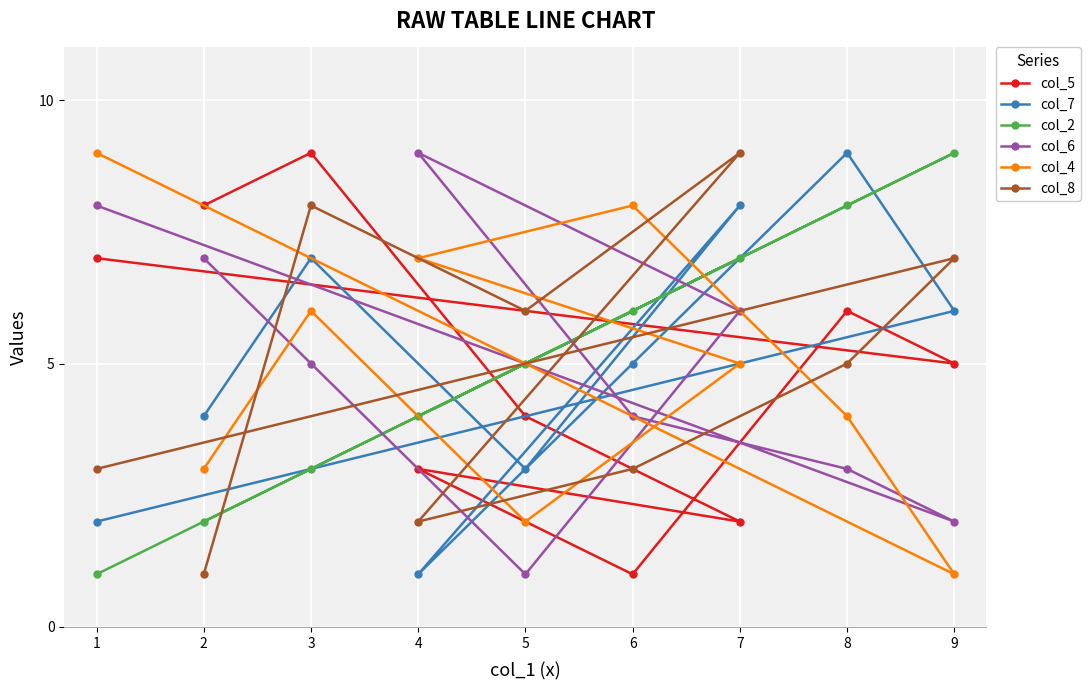

What is the difference between the maximum and minimum values in the col_8 series?

8